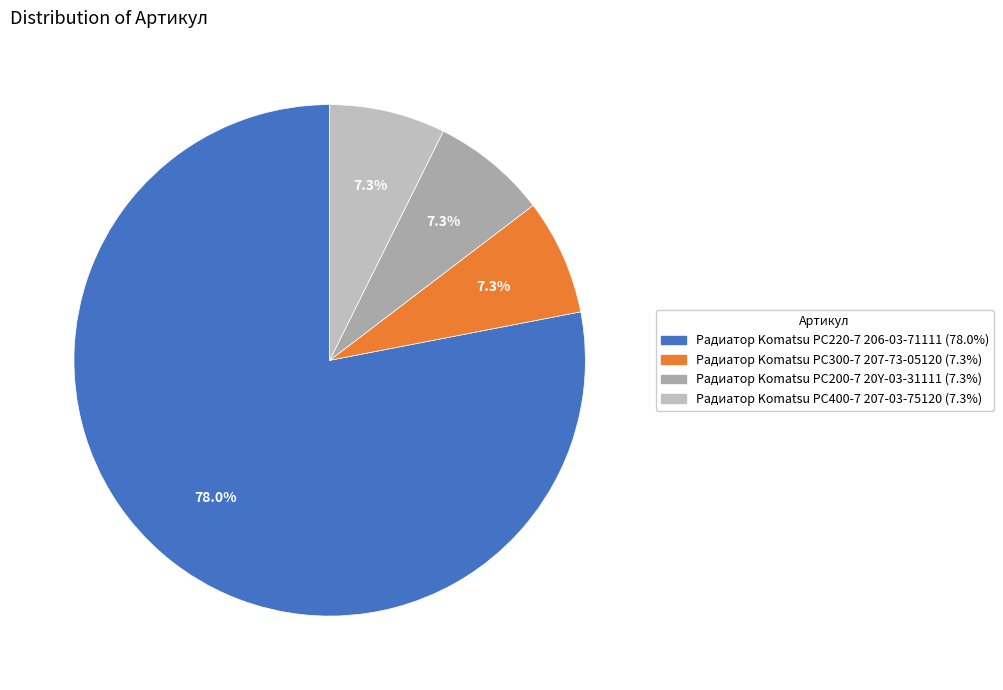

How many segments does this pie chart have?

4